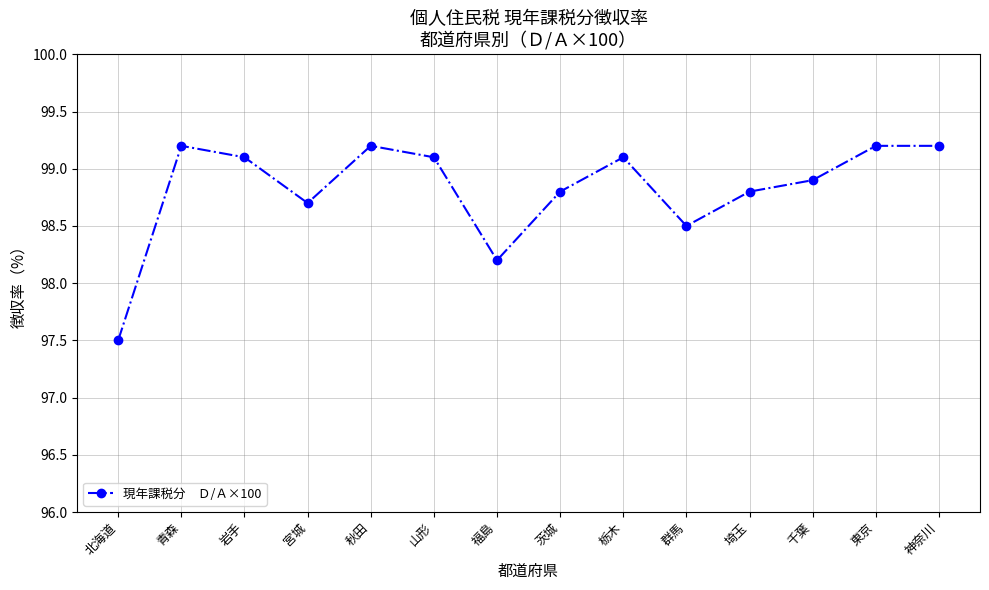

How many interior local valleys (lower than both neighbors) does the data have?

3